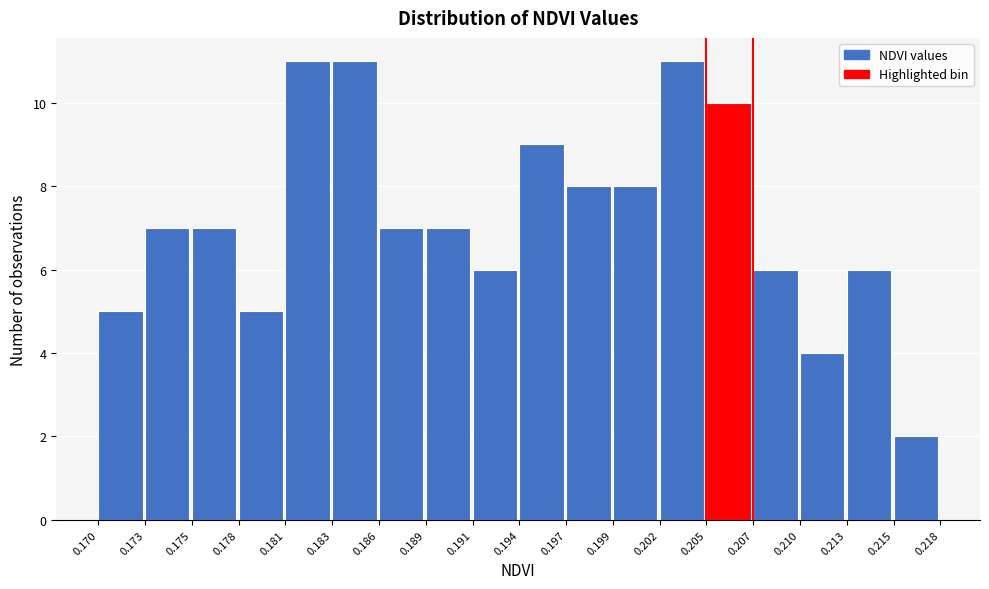

Reading left to right, list every bar in this chart as the range it spans on the x-axis followed by its height. The values are not printed on the chart, so give them approximately, as read against the axis.

0.170 to 0.173: 5
0.173 to 0.175: 7
0.175 to 0.178: 7
0.178 to 0.181: 5
0.181 to 0.183: 11
0.183 to 0.186: 11
0.186 to 0.189: 7
0.189 to 0.191: 7
0.191 to 0.194: 6
0.194 to 0.197: 9
0.197 to 0.199: 8
0.199 to 0.202: 8
0.202 to 0.205: 11
0.205 to 0.207: 10
0.207 to 0.210: 6
0.210 to 0.213: 4
0.213 to 0.215: 6
0.215 to 0.218: 2